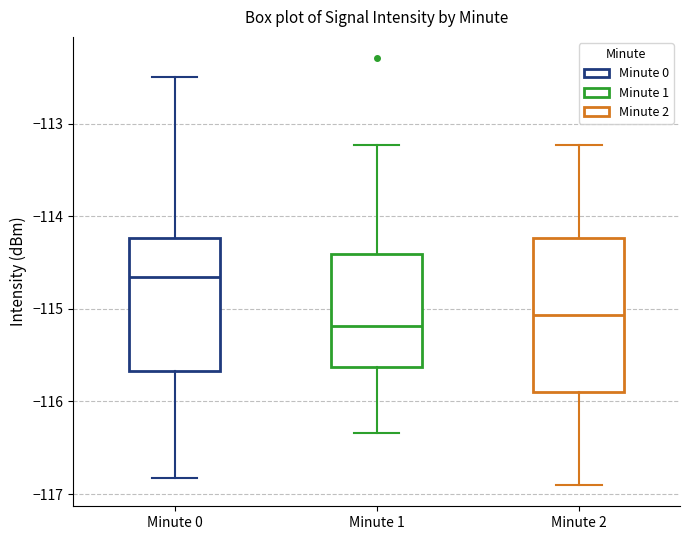

Comparing the boxes themselves (not the whiskers), which one is the tallest?

Minute 2